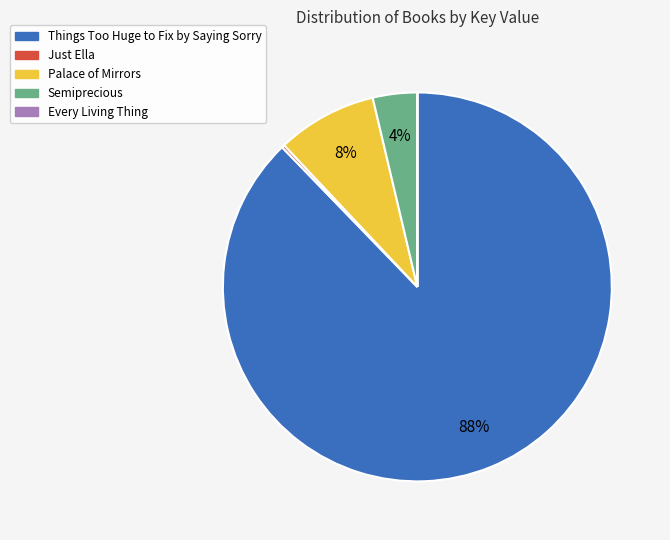

Which category accounts for the majority?

Things Too Huge to Fix by Saying Sorry